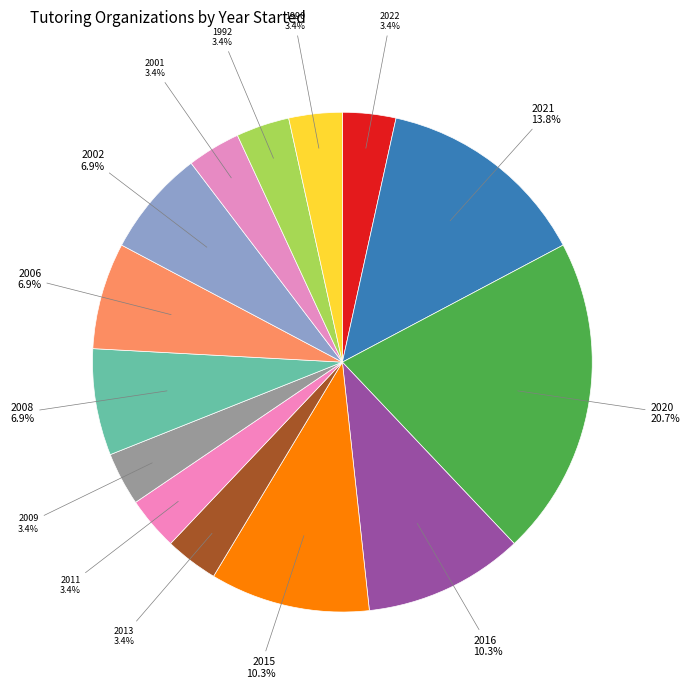

The 2001 slice represents 3% of the pie. True or false?

True